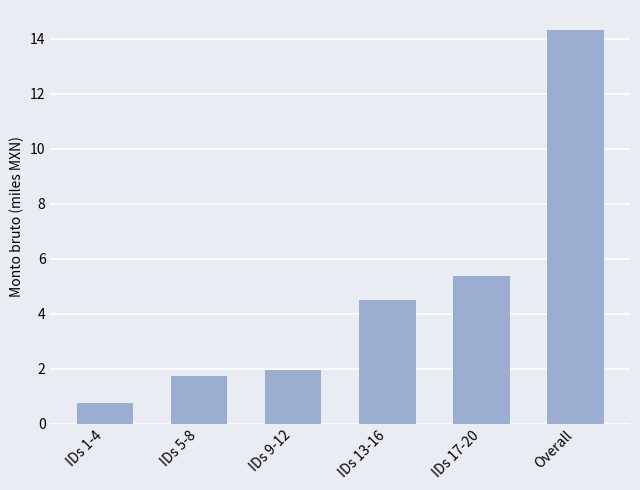

What is the difference between the values at IDs 9-12 and IDs 1-4?

1.2